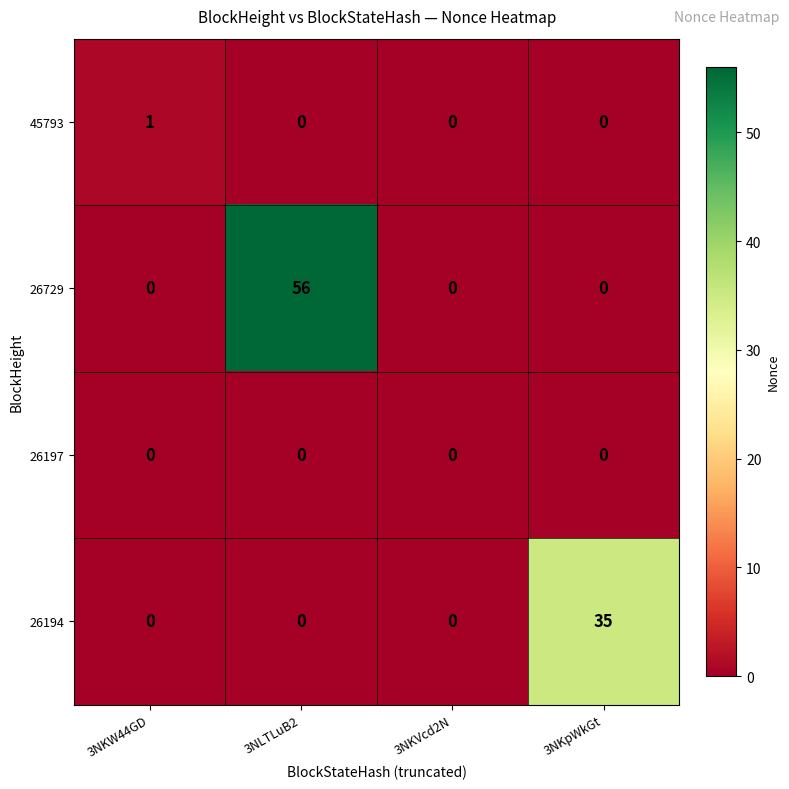

Which category has the highest value in the 45793 series?

3NKW44GD